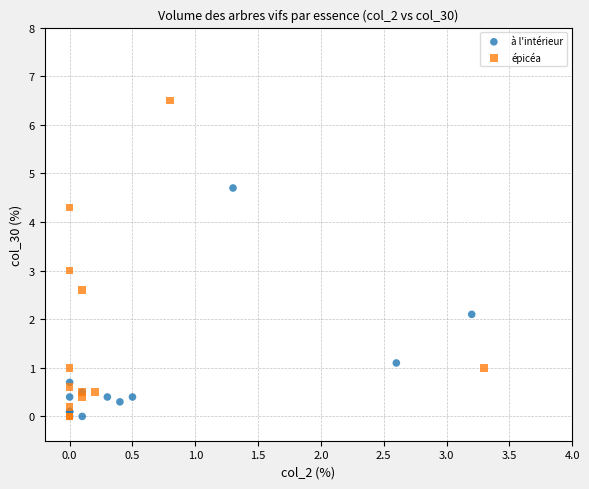

What are all the series names shown in the legend?

à l'intérieur, épicéa